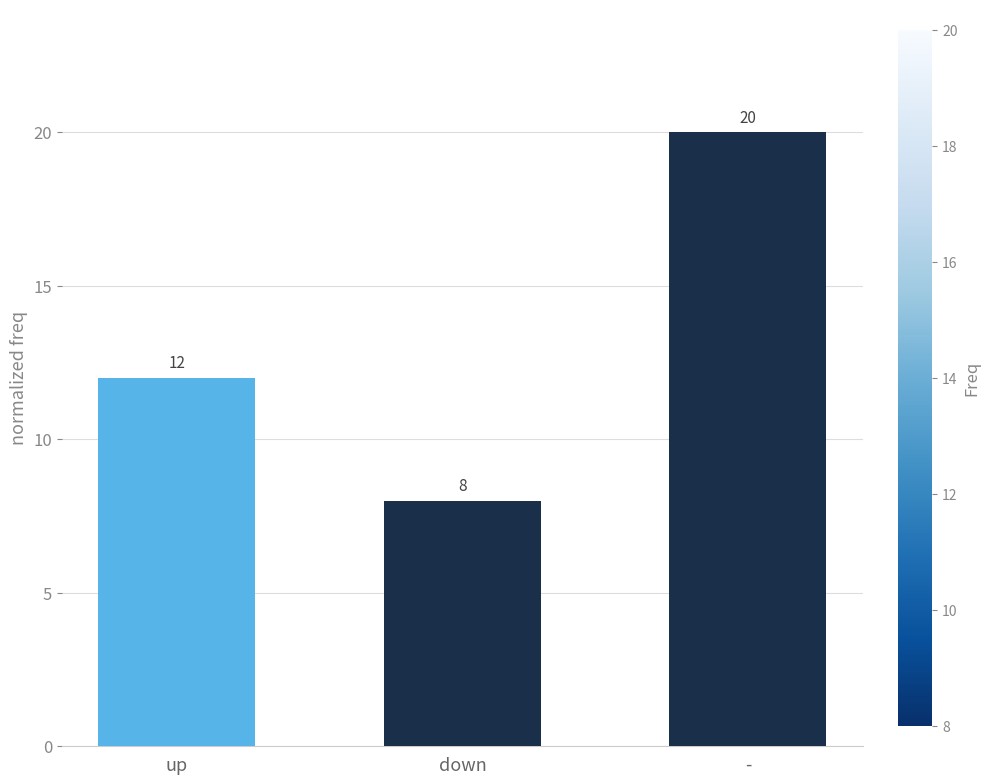

Which category has the lowest value across all series?

down